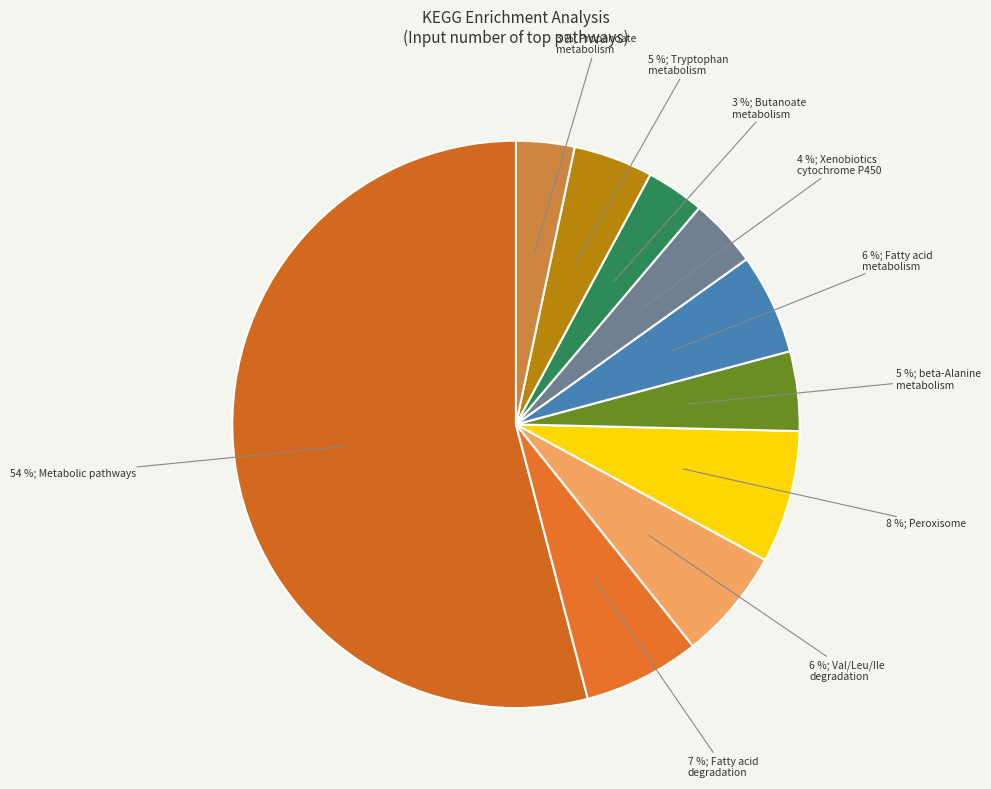

Count the number of slices in the pie.

10